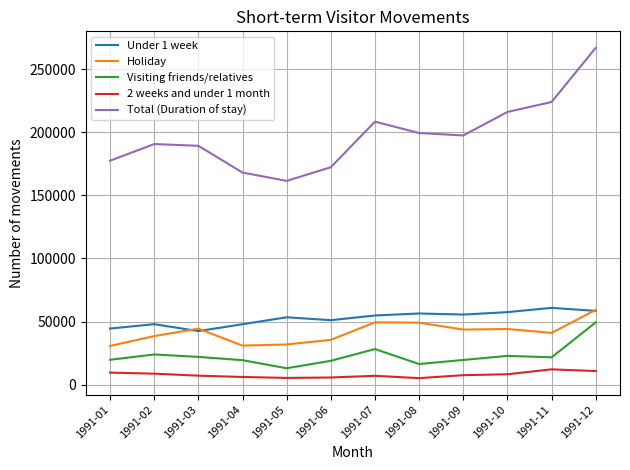

Where is Visiting friends/relatives nearest to the value 31210?

1991-07